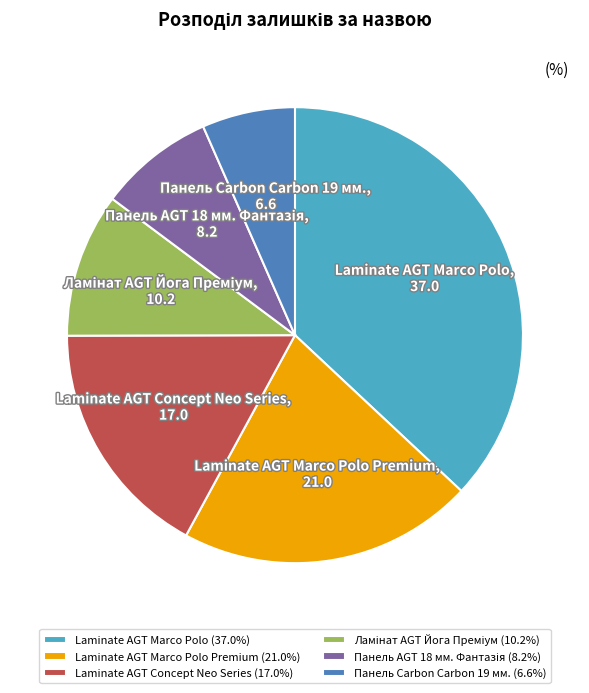

Which category has the biggest portion of the pie?

Laminate AGT Marco Polo